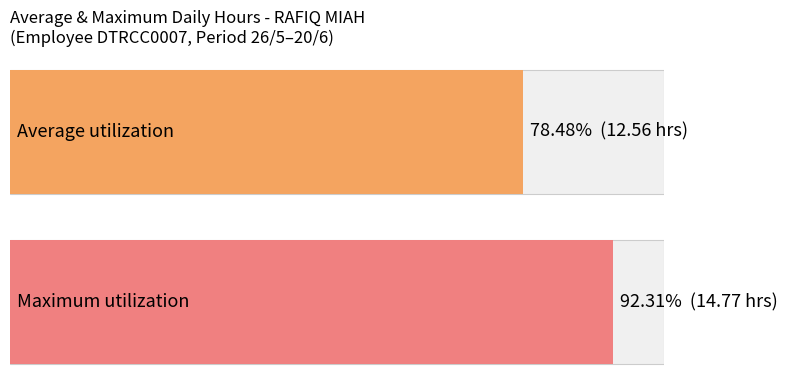

What is the greatest value displayed?

14.8